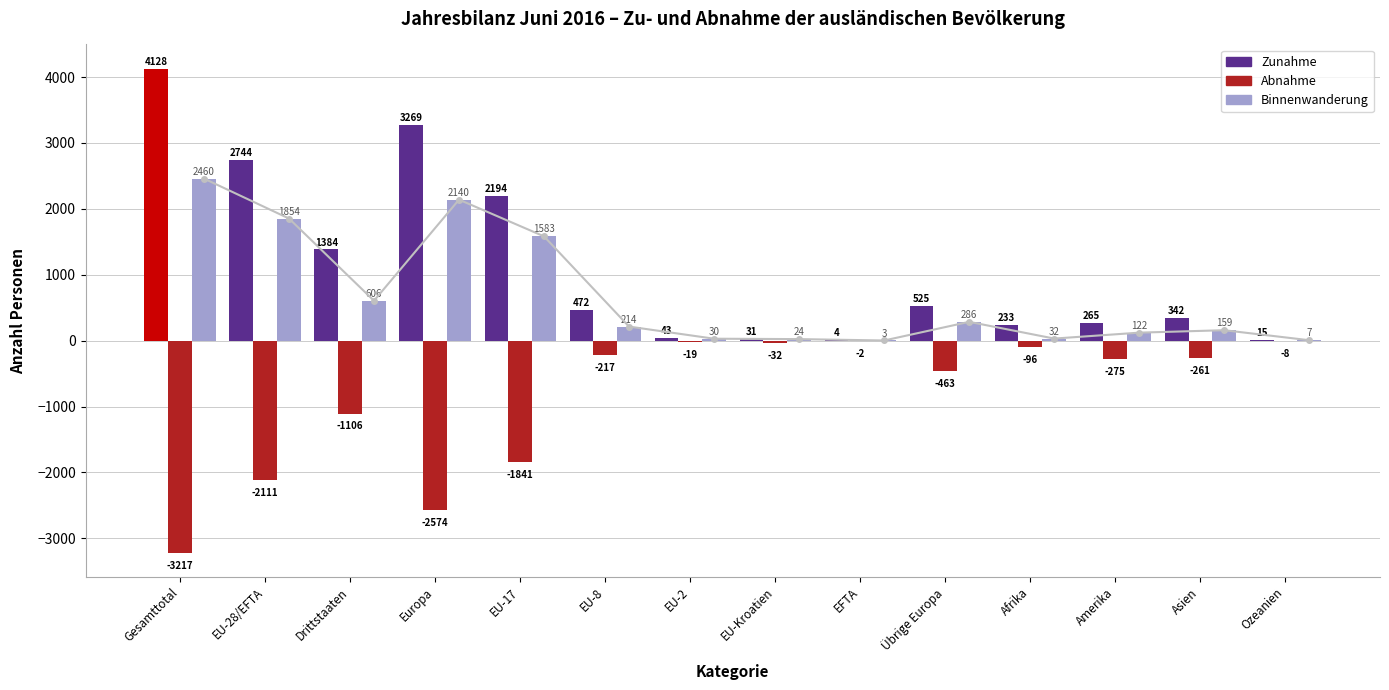

At which label does Zunahme reach its peak?

Gesamttotal